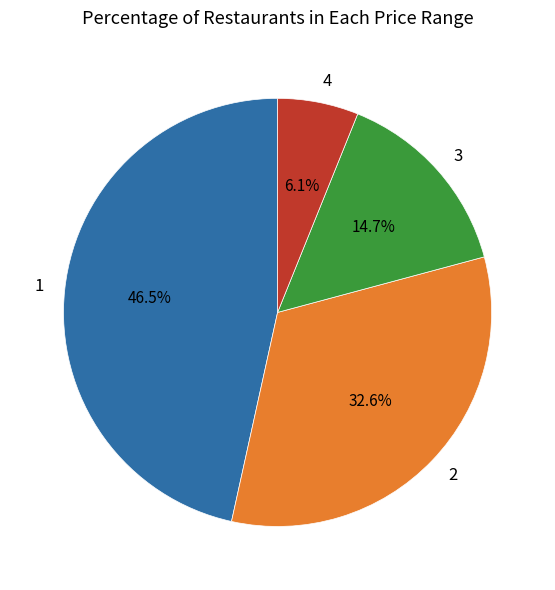

Is there any slice that represents more than half of the pie?

No